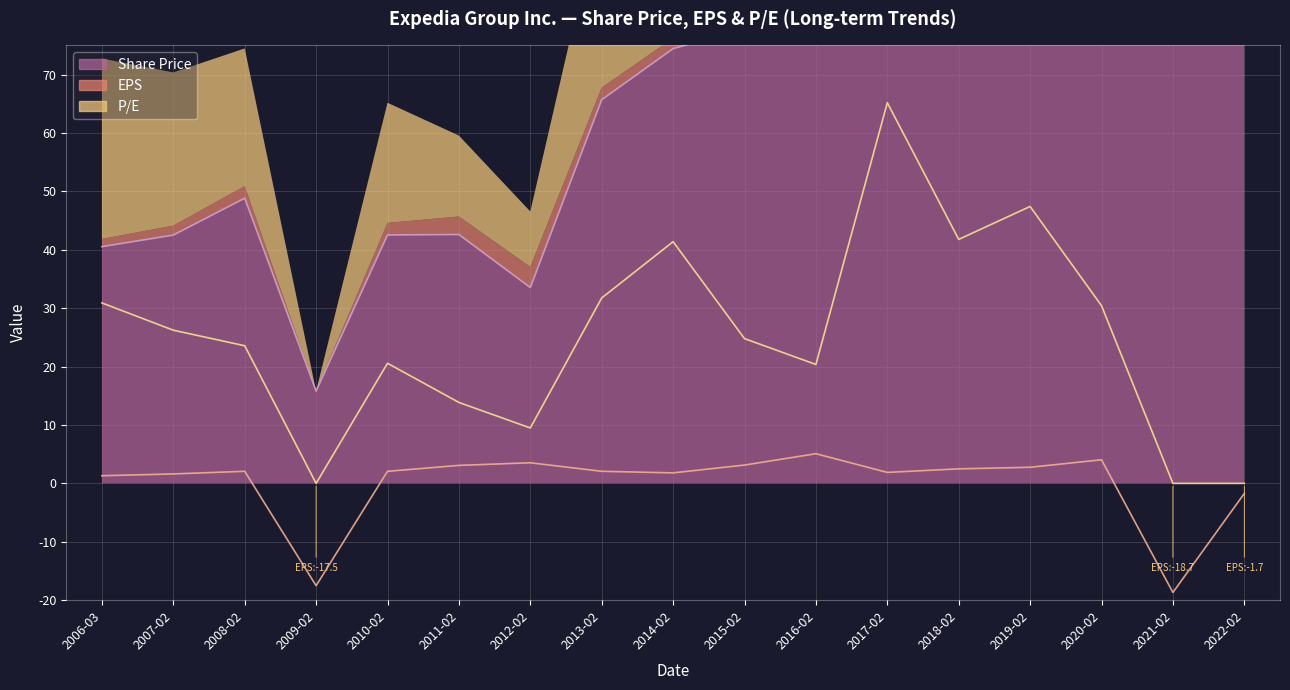

Which series has the widest spread of values?

Share Price